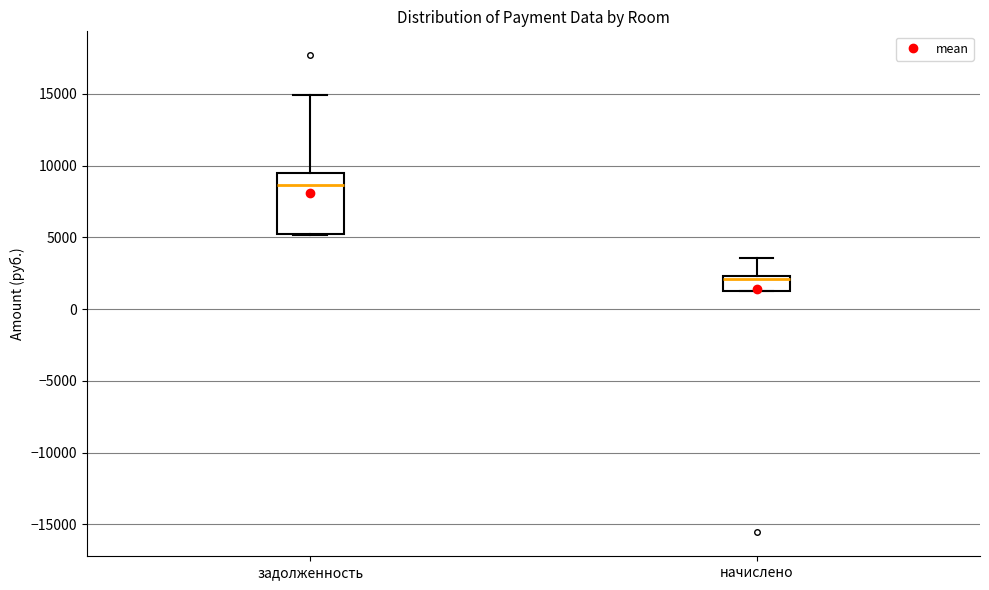

Which box has the lowest median line?

начислено